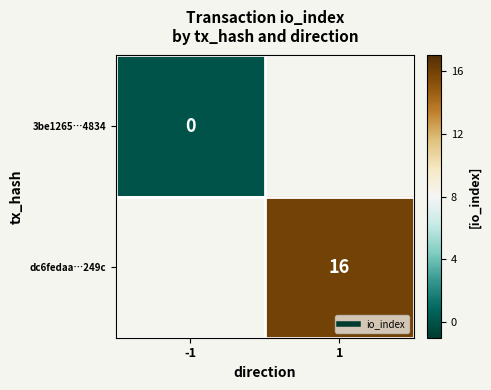

True or false: dc6fedaa…249c has a value of 21.6 at 1.

False